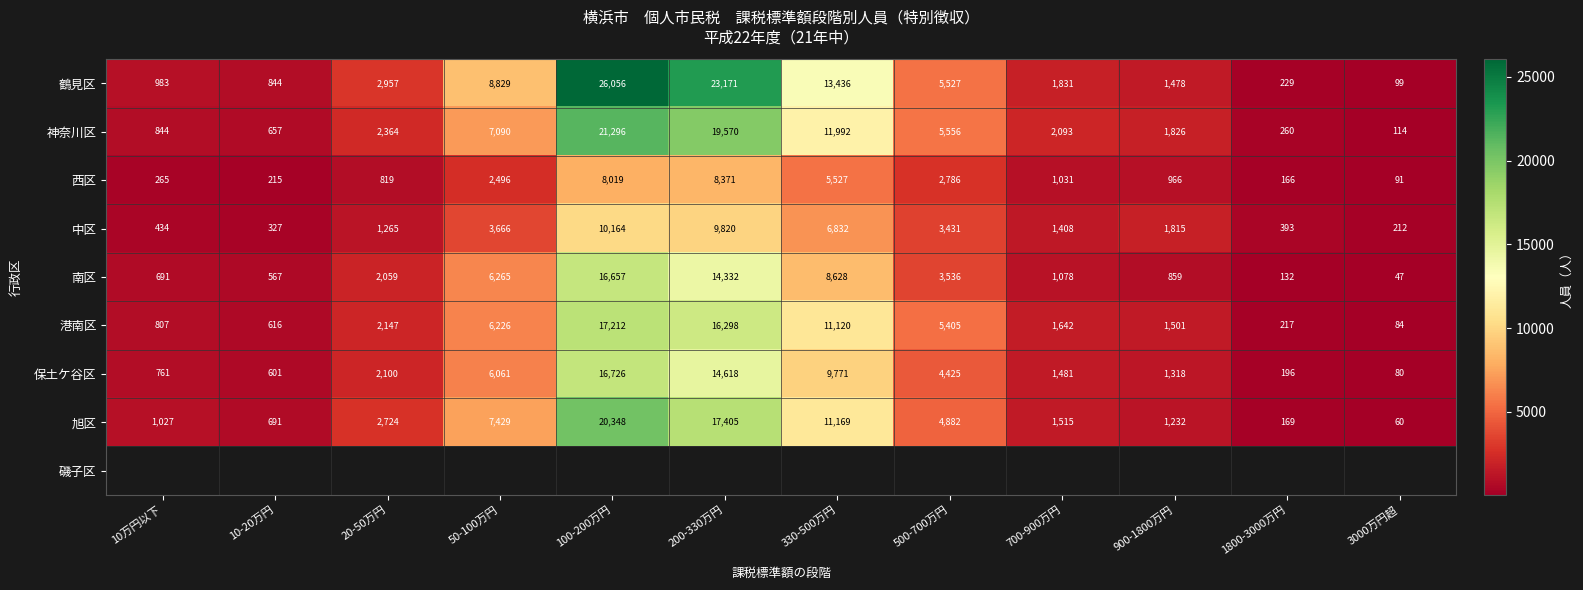

What is the difference between the 中区 values at 10万円以下 and 200-330万円?

9386